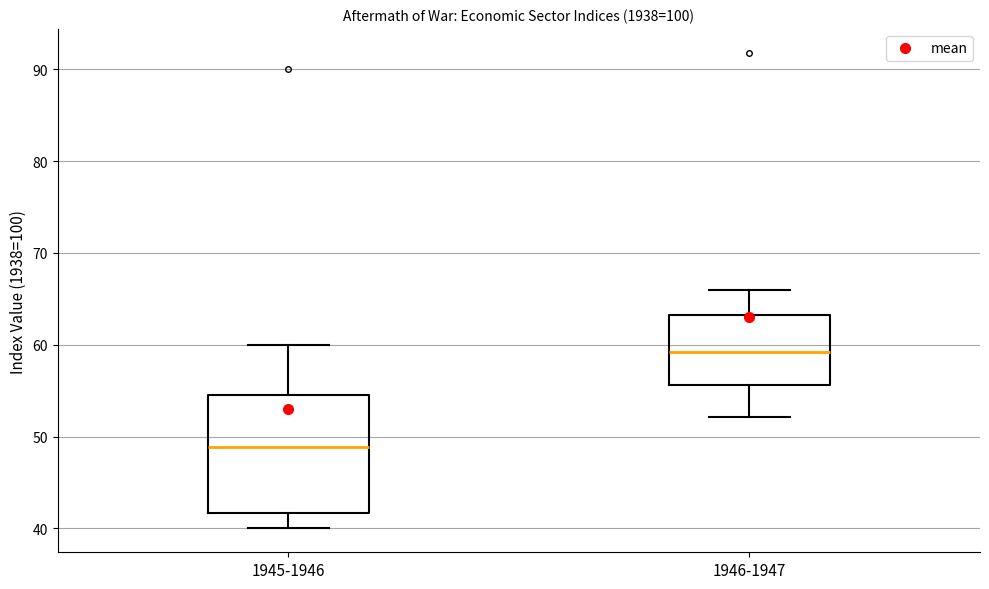

Where is the upper edge of the box for 1945-1946 on the y-axis? The values are not printed on the chart, so give them approximately, as read against the axis.

55